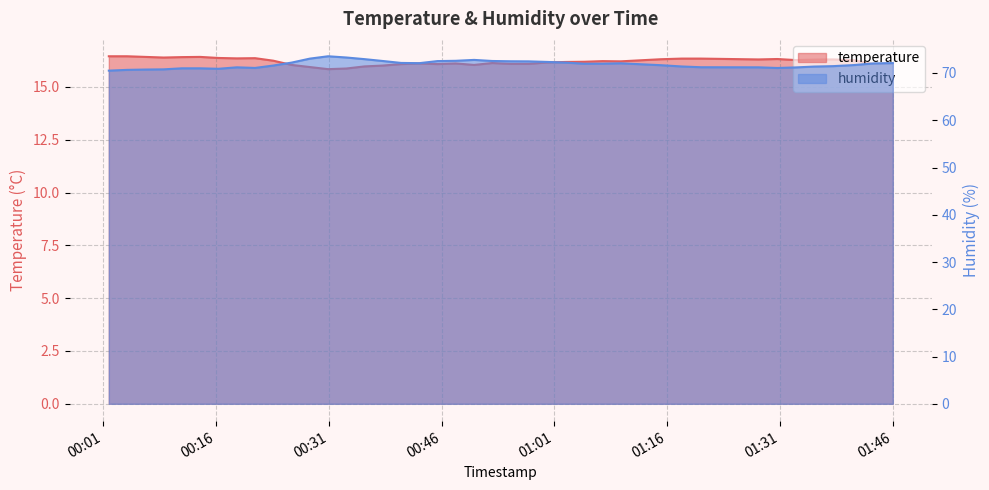

True or false: humidity has more than 2 points higher than both neighbors.

True